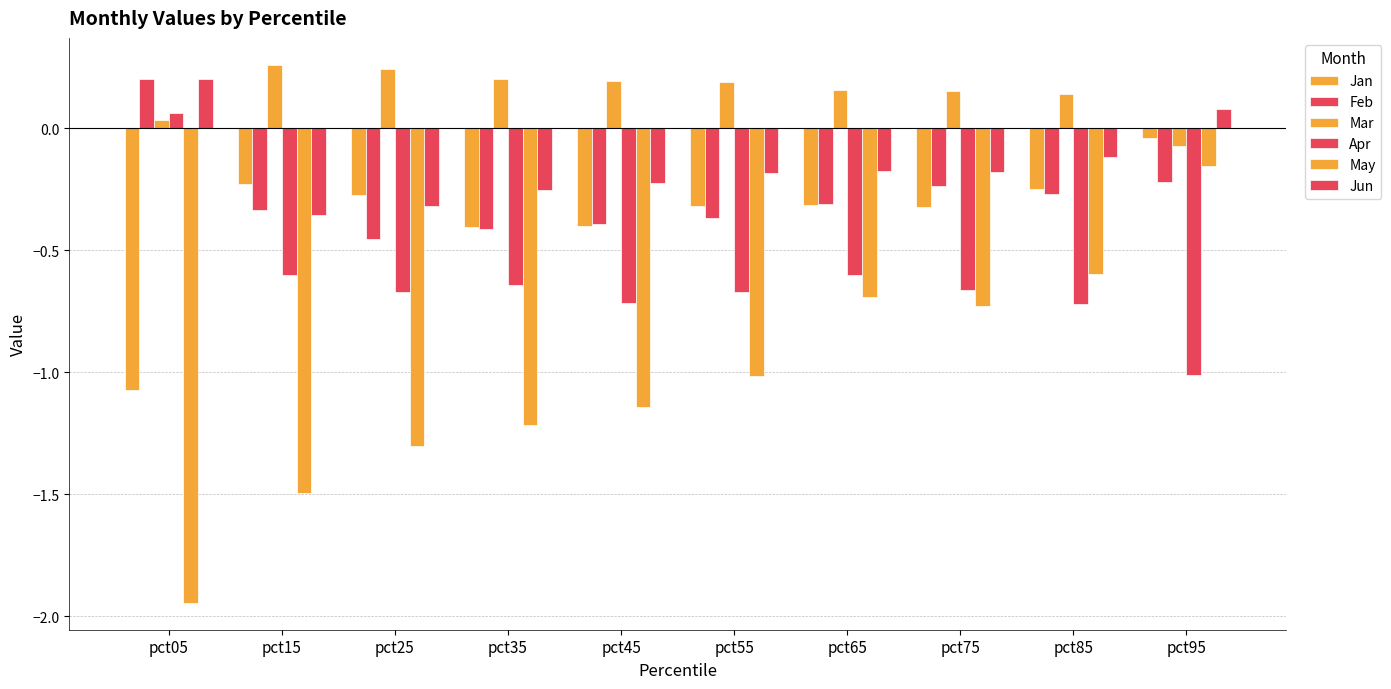

Reading right to left, list all the values displayed in this chart.

Jan: pct95=-0.0	pct85=-0.3	pct75=-0.3	pct65=-0.3	pct55=-0.3	pct45=-0.4	pct35=-0.4	pct25=-0.3	pct15=-0.2	pct05=-1.1
Feb: pct95=-0.2	pct85=-0.3	pct75=-0.2	pct65=-0.3	pct55=-0.4	pct45=-0.4	pct35=-0.4	pct25=-0.5	pct15=-0.3	pct05=0.2
Mar: pct95=-0.1	pct85=0.1	pct75=0.2	pct65=0.2	pct55=0.2	pct45=0.2	pct35=0.2	pct25=0.2	pct15=0.3	pct05=0.0
Apr: pct95=-1.0	pct85=-0.7	pct75=-0.7	pct65=-0.6	pct55=-0.7	pct45=-0.7	pct35=-0.6	pct25=-0.7	pct15=-0.6	pct05=0.1
May: pct95=-0.2	pct85=-0.6	pct75=-0.7	pct65=-0.7	pct55=-1.0	pct45=-1.1	pct35=-1.2	pct25=-1.3	pct15=-1.5	pct05=-1.9
Jun: pct95=0.1	pct85=-0.1	pct75=-0.2	pct65=-0.2	pct55=-0.2	pct45=-0.2	pct35=-0.3	pct25=-0.3	pct15=-0.4	pct05=0.2